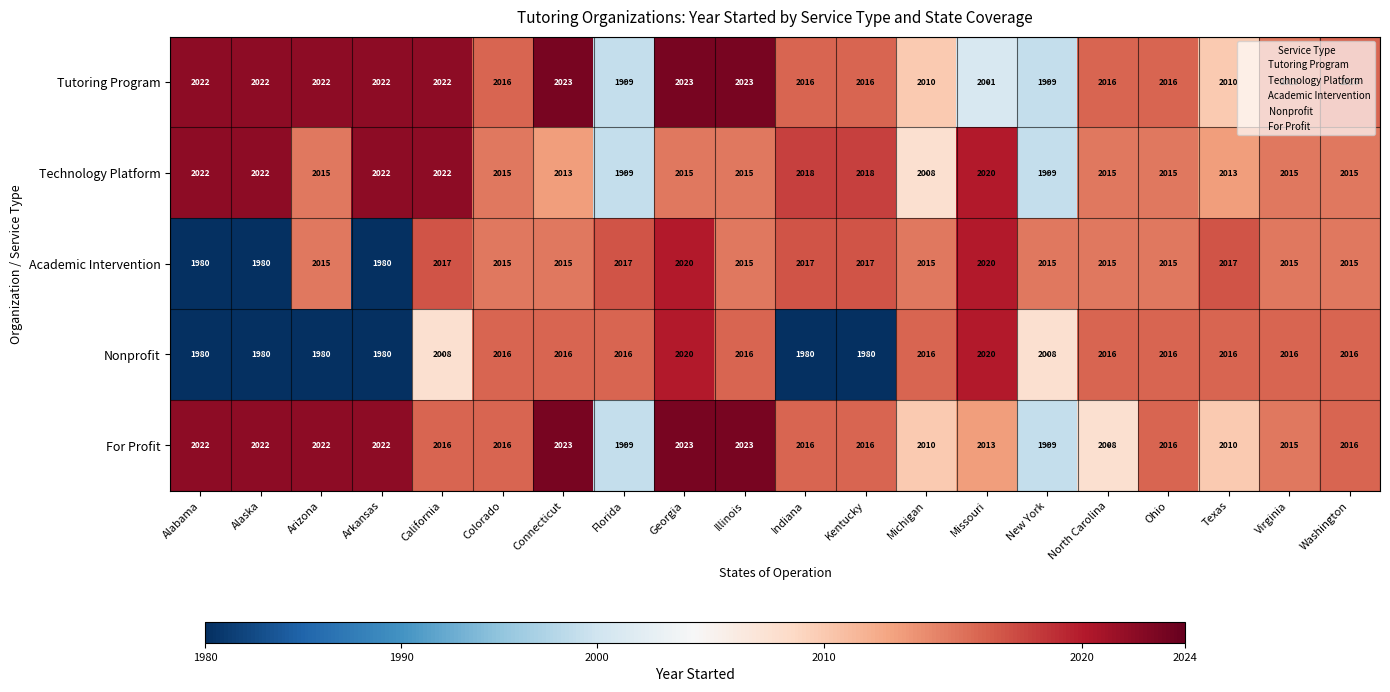

Which series has the largest total across all categories?

Tutoring Program